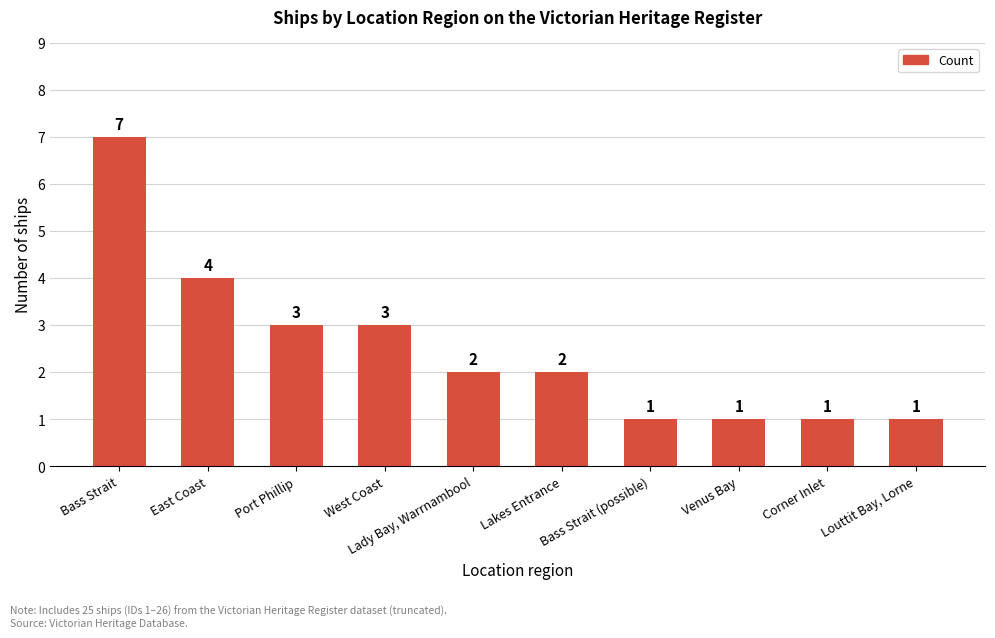

What is the change in value from Bass Strait to Lady Bay, Warrnambool?

-5